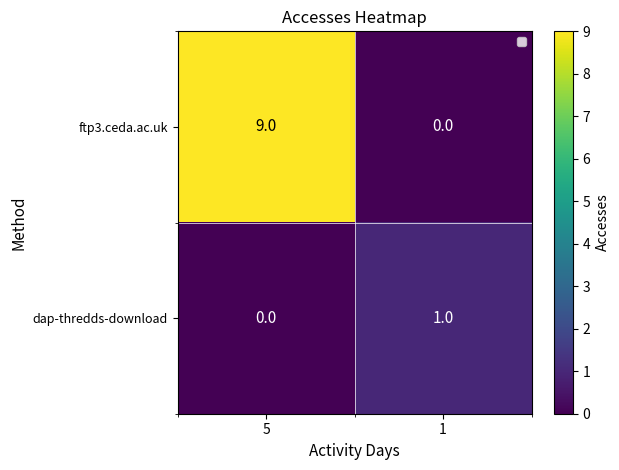

Rank the series by their maximum value, from highest to lowest.

ftp3.ceda.ac.uk, dap-thredds-download